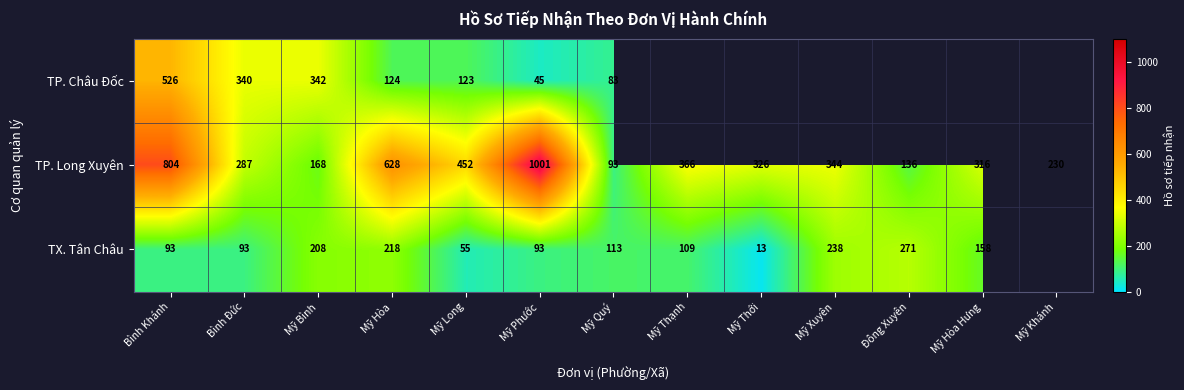

At which category is the sum across all series the highest?

Bình Khánh